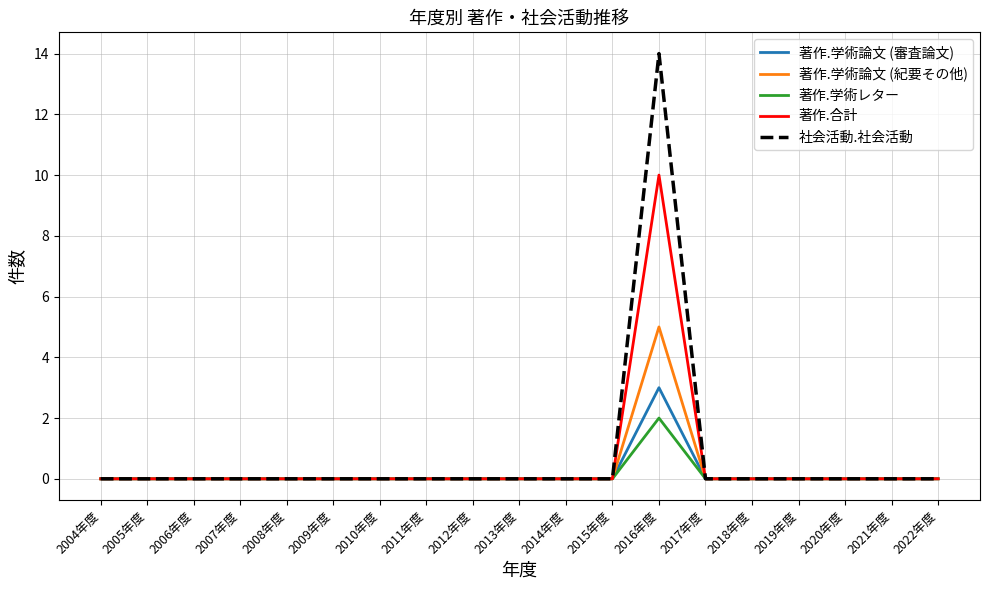

At which label does 著作.合計 reach its peak?

2016年度